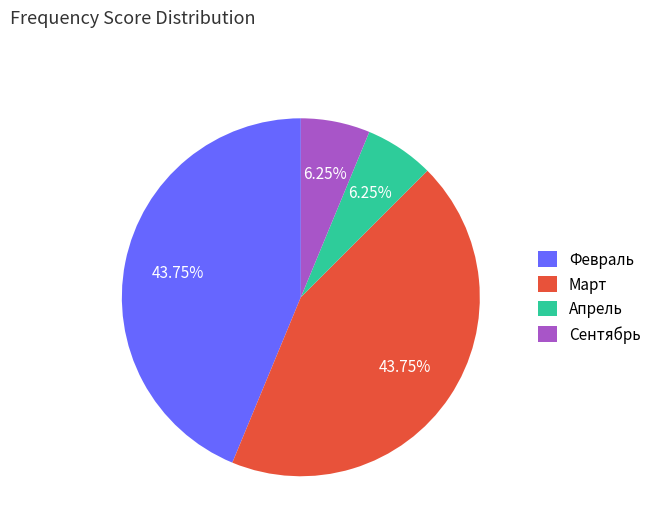

Between Сентябрь and Март, which is larger?

Март